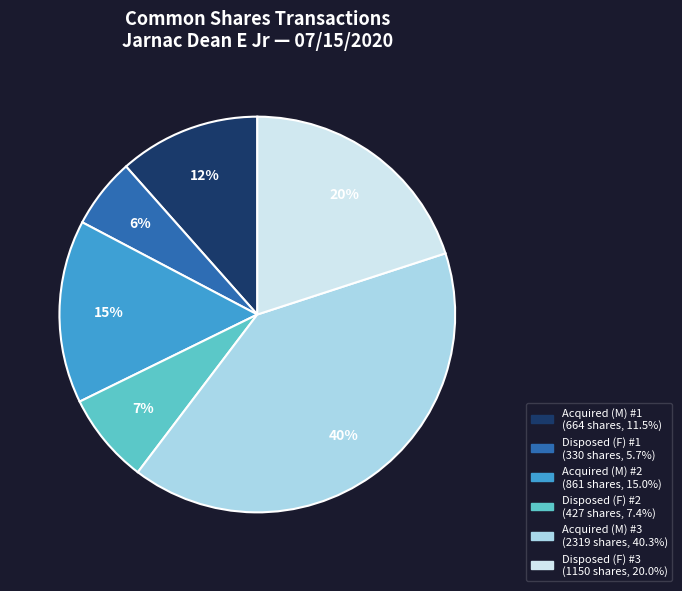

How many segments does this pie chart have?

6